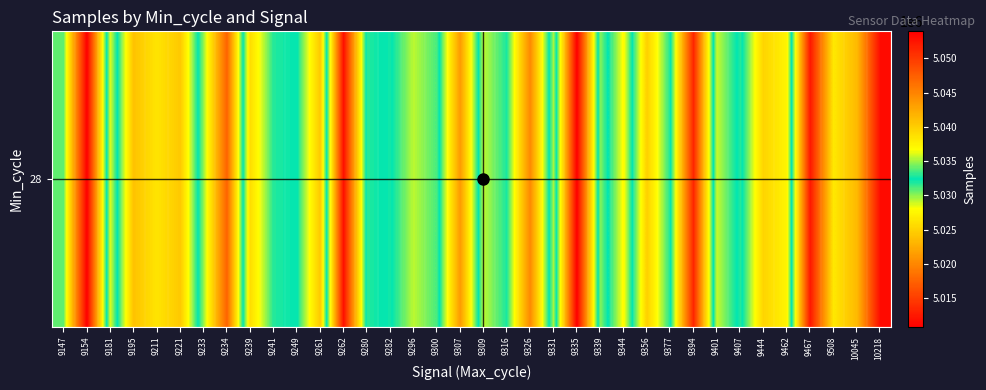

Count the number of categories in the chart.

36